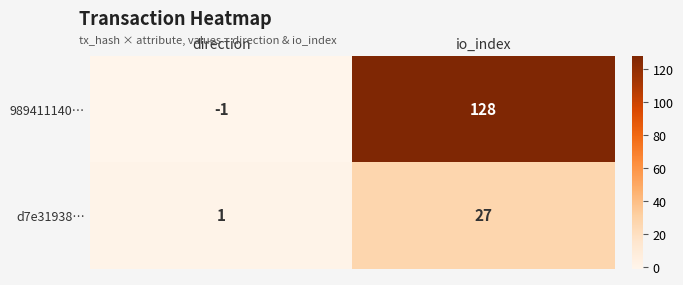

The value of 989411140… at io_index is 178. True or false?

False